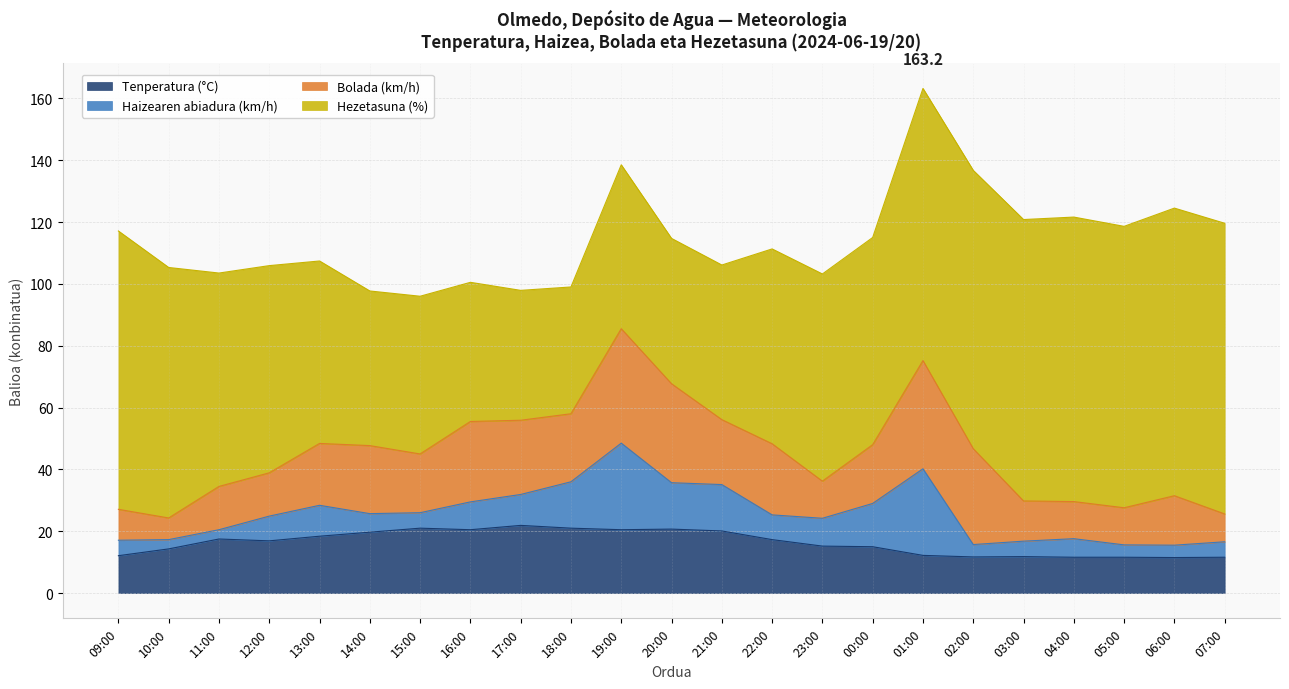

What is the difference between the Tenperatura (°C) values at 21:00 and 12:00?

3.2